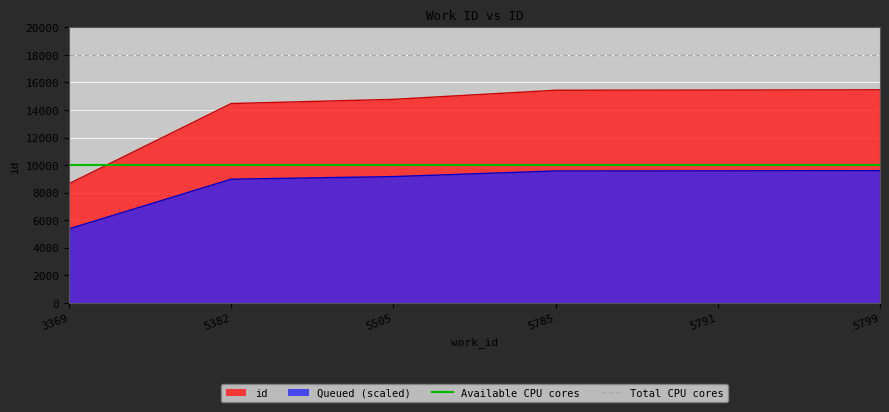

What value does the Total CPU cores series have at 3369?

18000